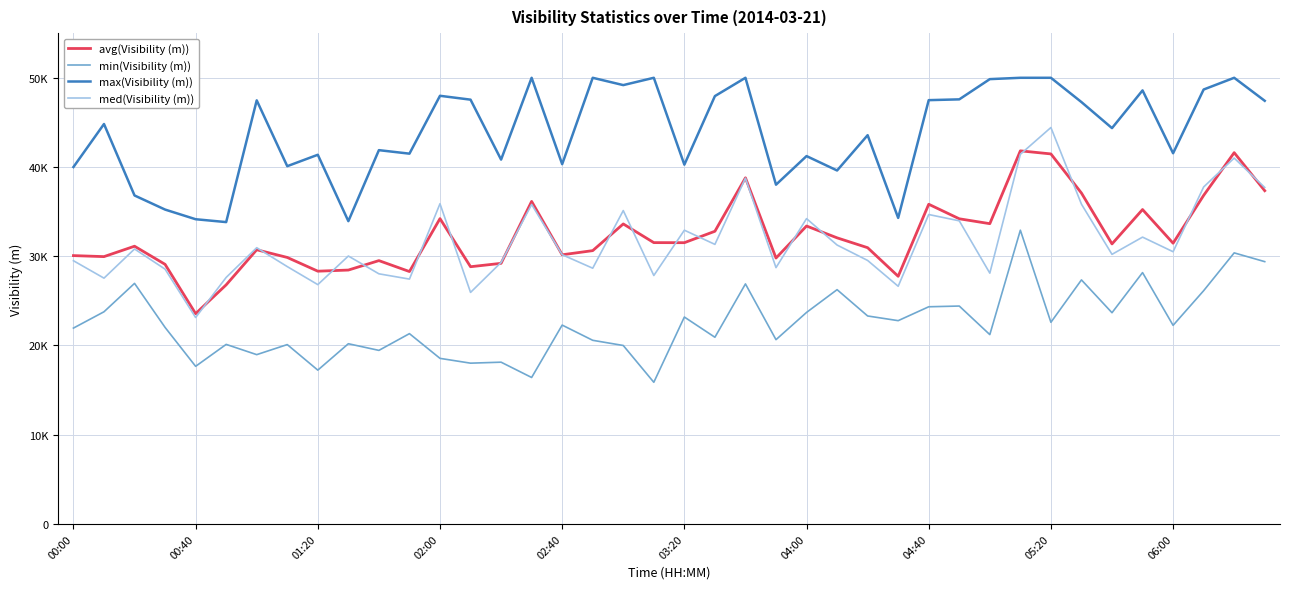

Does the chart display data point markers on the line(s)?

No